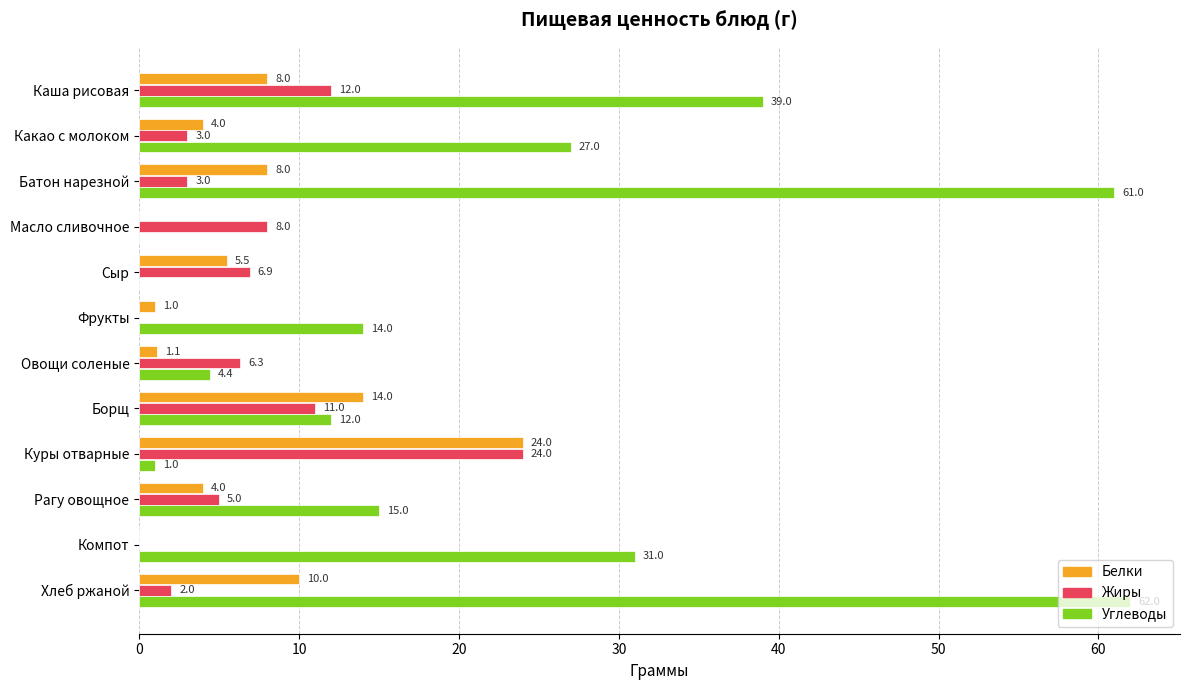

Where is Углеводы nearest to the value 31?

Компот